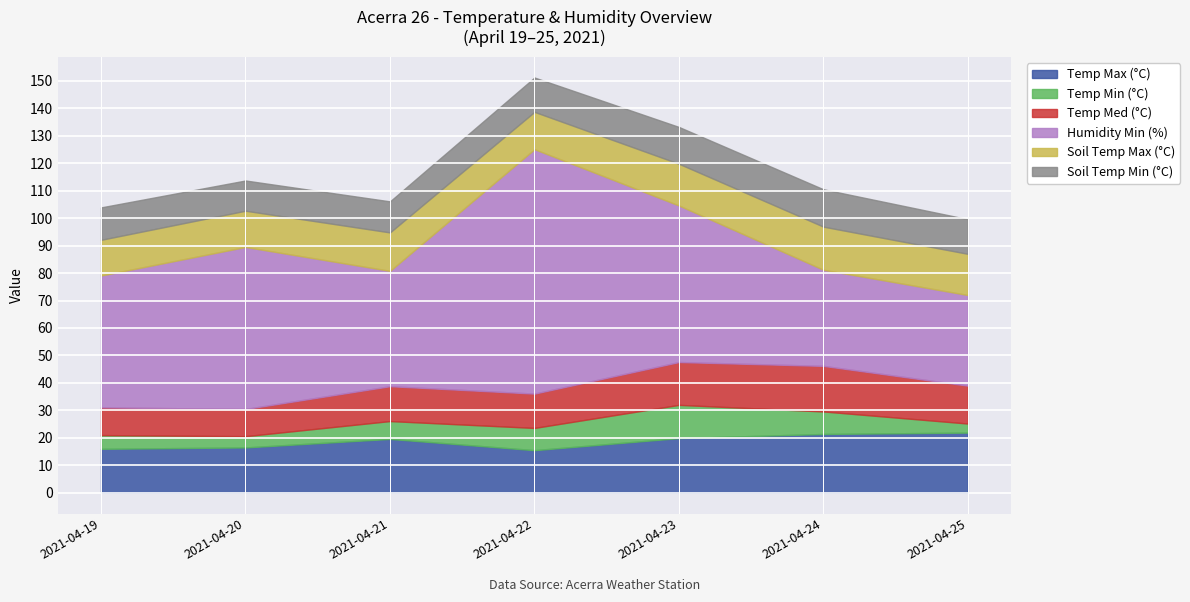

True or false: Soil Temp Min (°C) and Temp Min (°C) cross at least once.

False